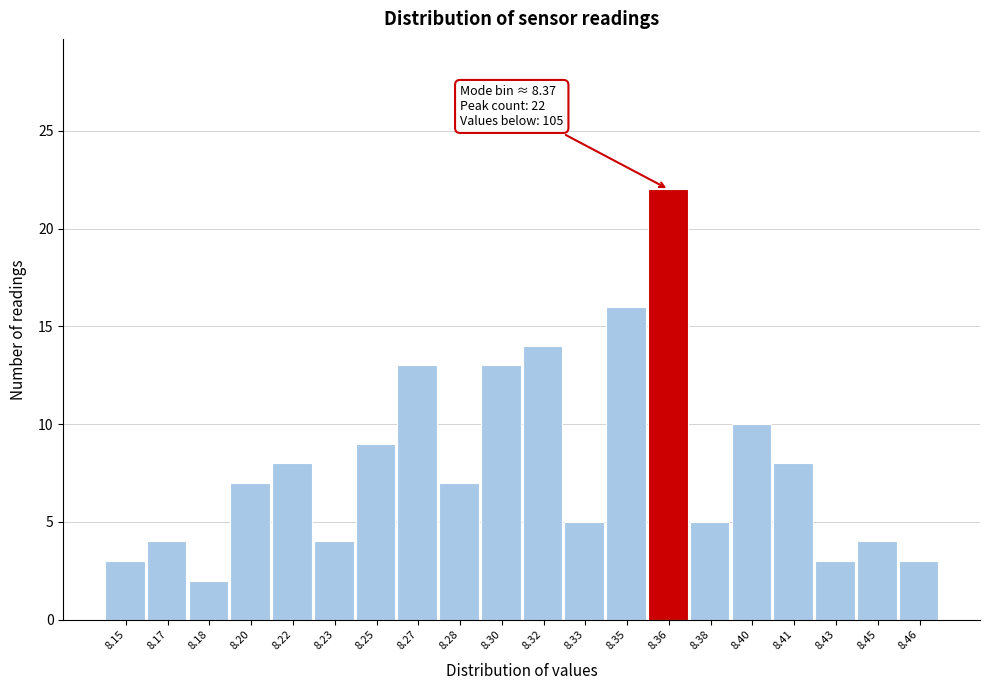

Reading left to right, list all the values displayed in this chart.

3	4	2	7	8	4	9	13	7	13	14	5	16	22	5	10	8	3	4	3